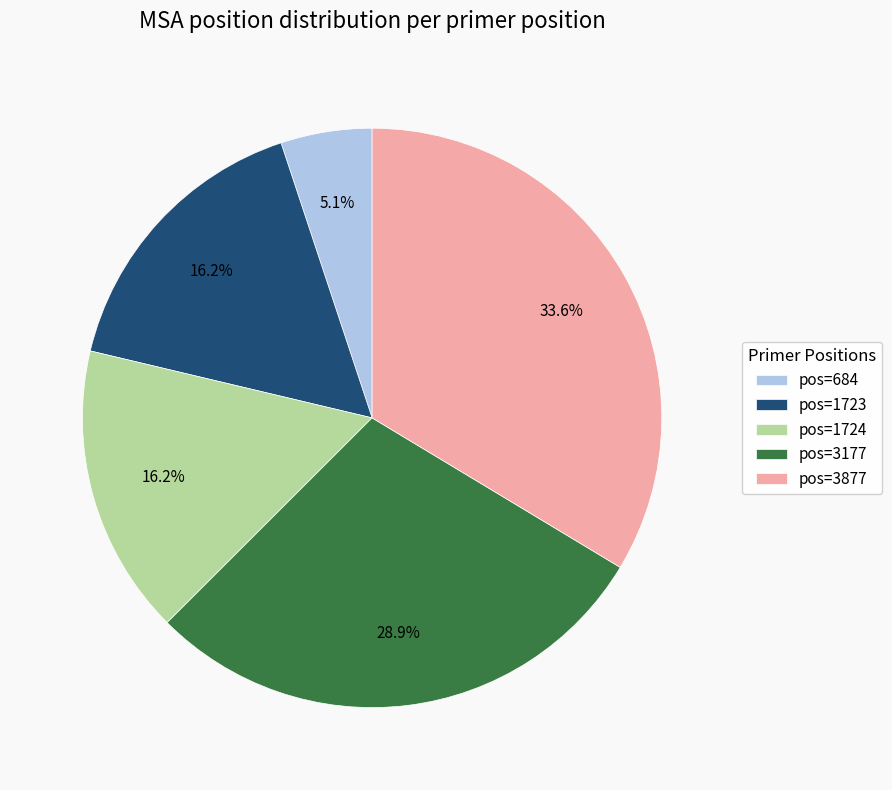

Between pos=3877 and pos=1724, which is larger?

pos=3877